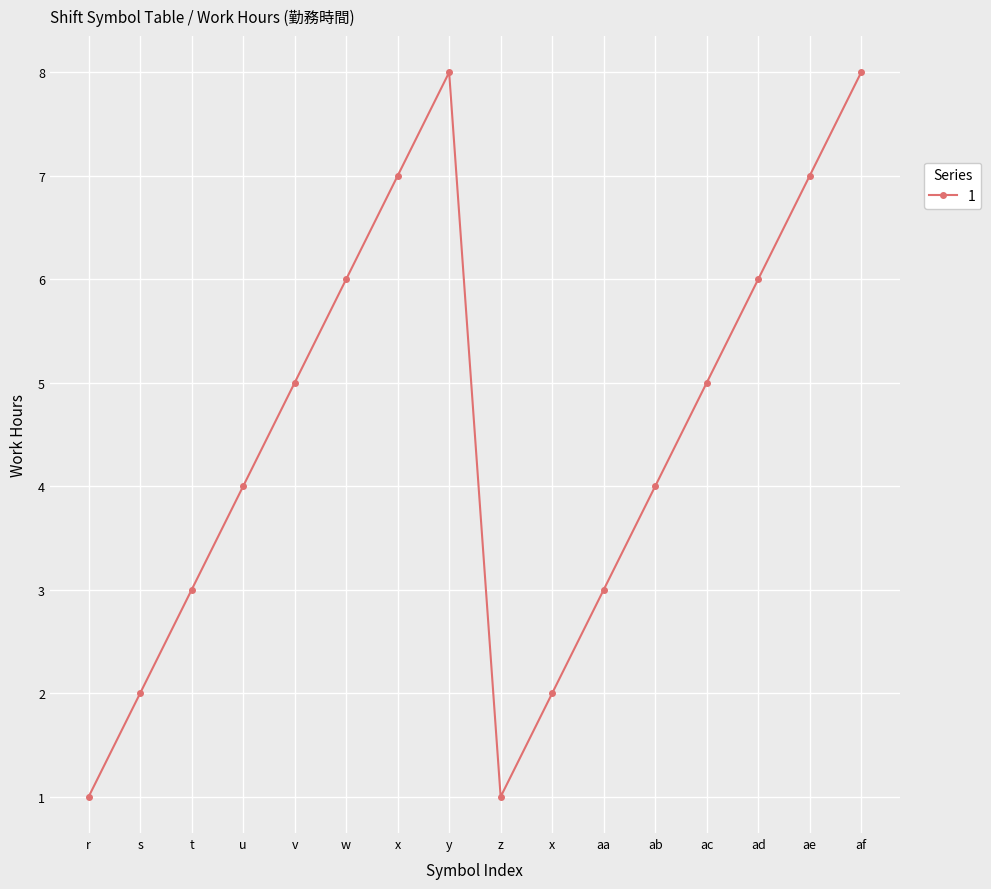

How many lines are shown in the chart?

1